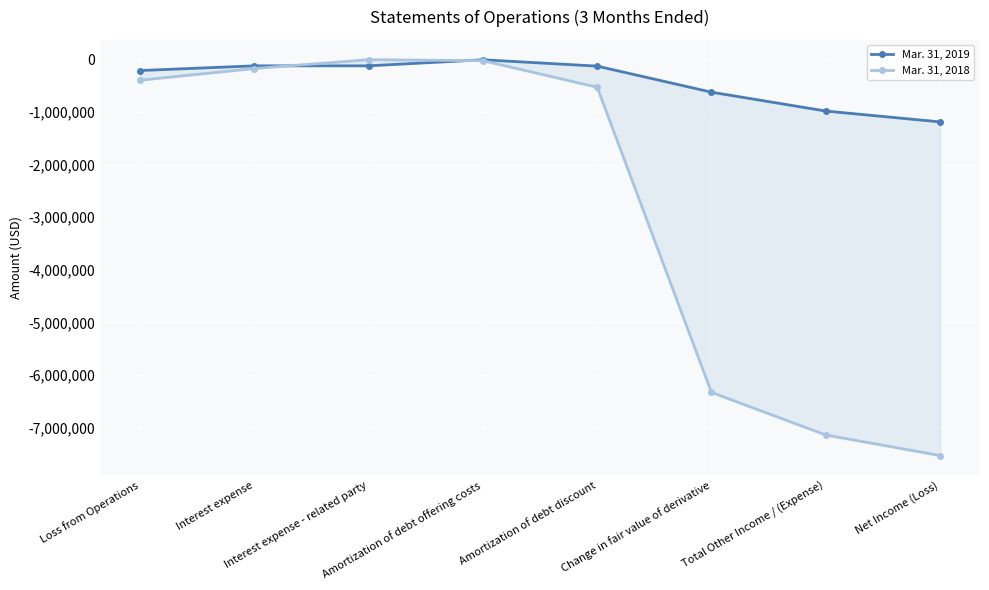

What is the average value of the Mar. 31, 2019 series?

-418258